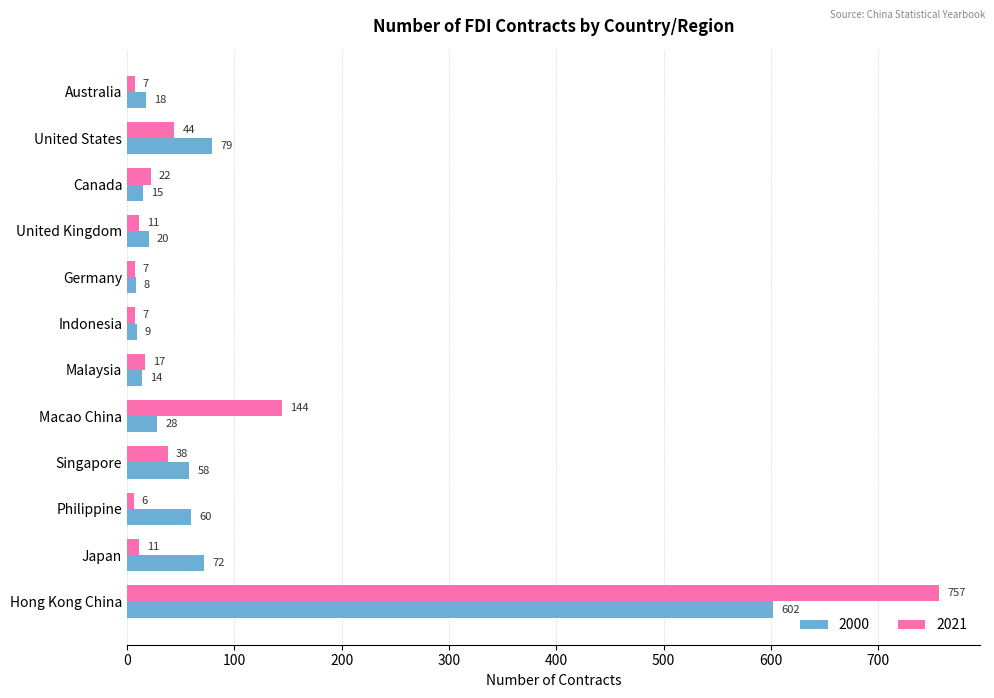

The 2000 series shows 15 at Canada. True or false?

True